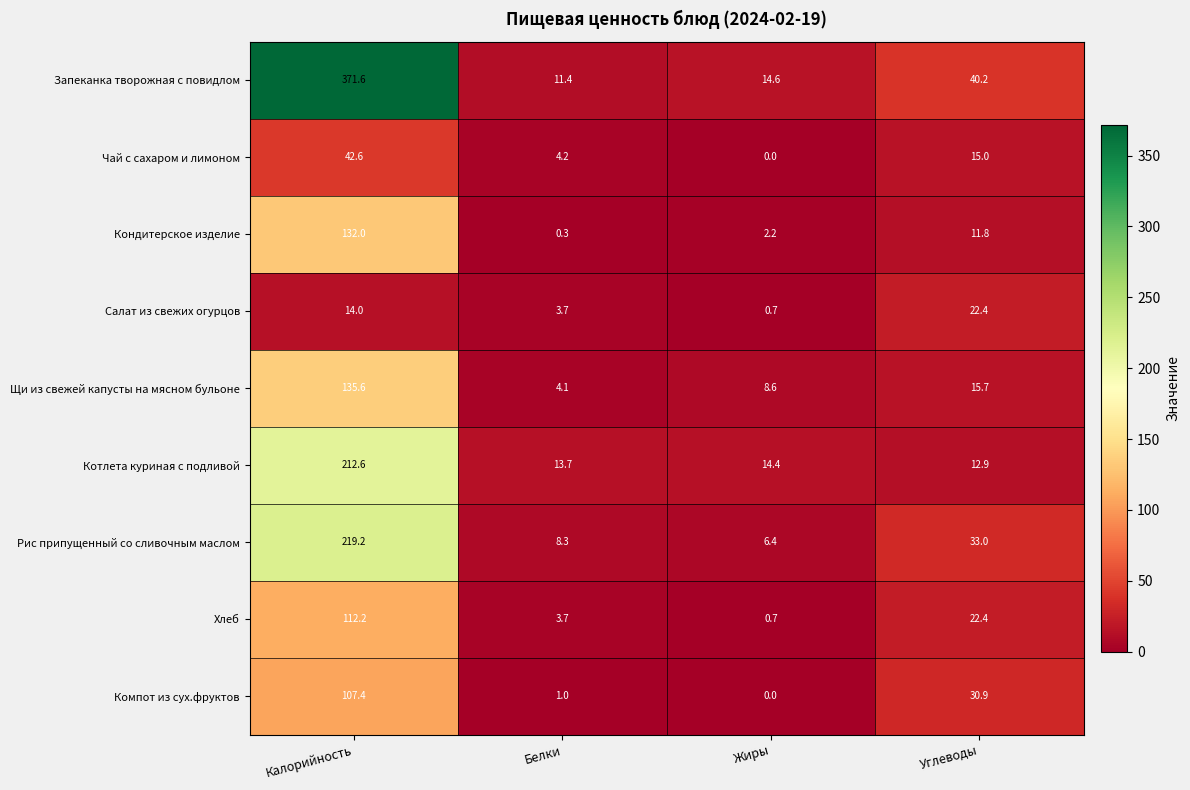

How many data points in Щи из свежей капусты на мясном бульоне are less than 15?

2